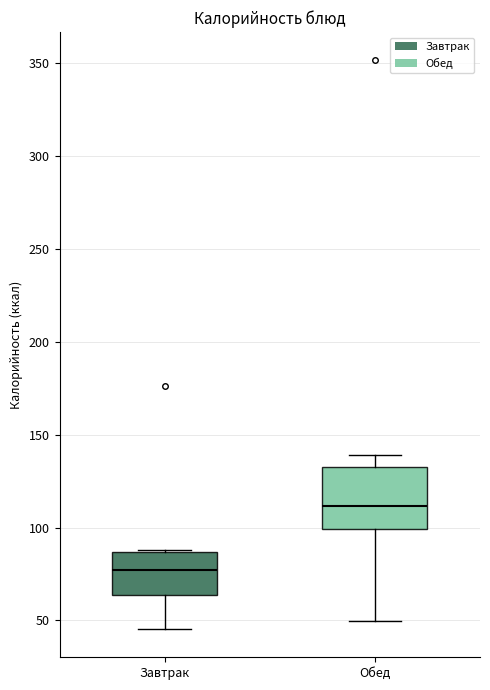

Reading left to right, transcribe this box plot: for each box, give where its median line is, the range the box spans, and where its two whiskers end, as read against the y-axis. The values are not printed on the chart, so give them approximately, as read against the axis.

Завтрак: median 75, box 65 to 85, whiskers 45 to 90
Обед: median 110, box 100 to 135, whiskers 50 to 140